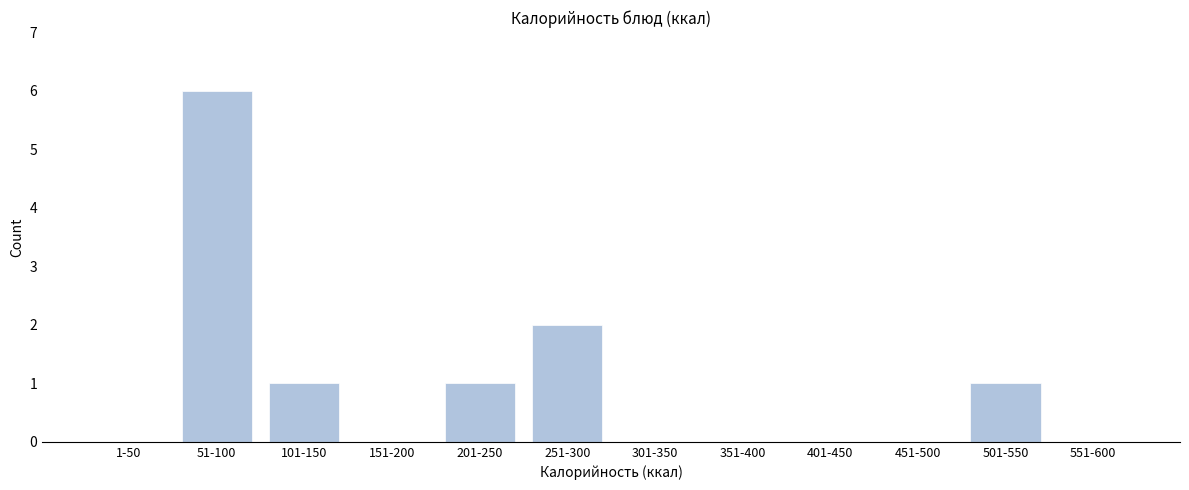

Reading left to right, extract all data points from this chart.

1-50=0	51-100=6	101-150=1	151-200=0	201-250=1	251-300=2	301-350=0	351-400=0	401-450=0	451-500=0	501-550=1	551-600=0